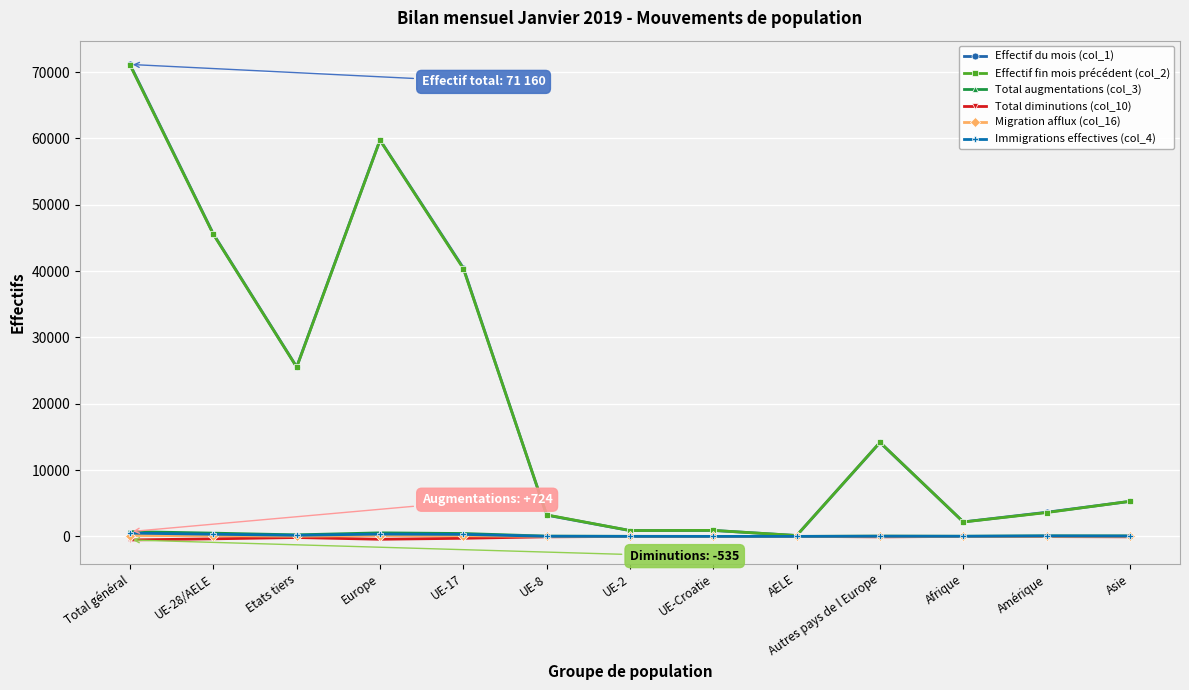

What is the average value of the Total diminutions (col_10) series?

-157